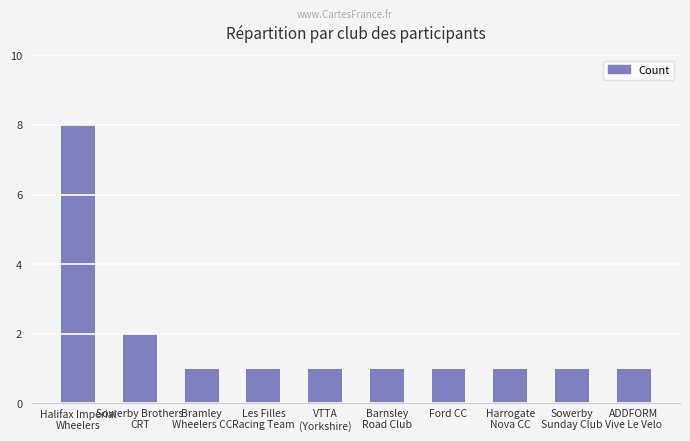

How many distinct data groups are displayed?

1